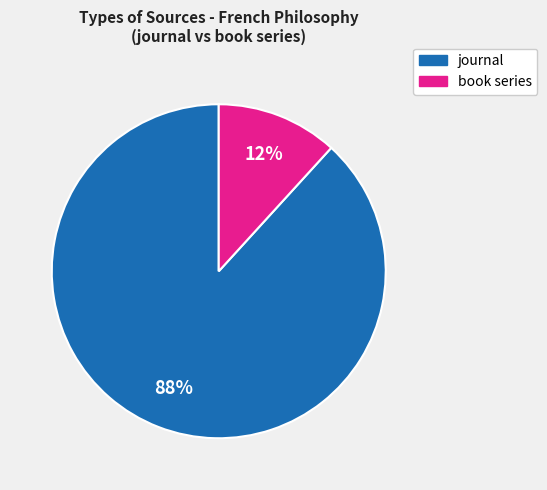

Does journal account for over 50% of the chart?

Yes